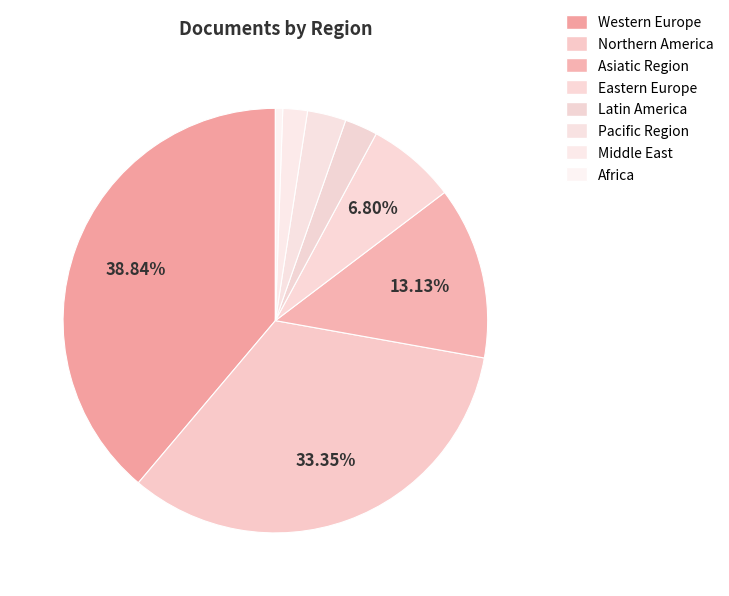

What percentage do Eastern Europe and Africa together represent?

7.6%